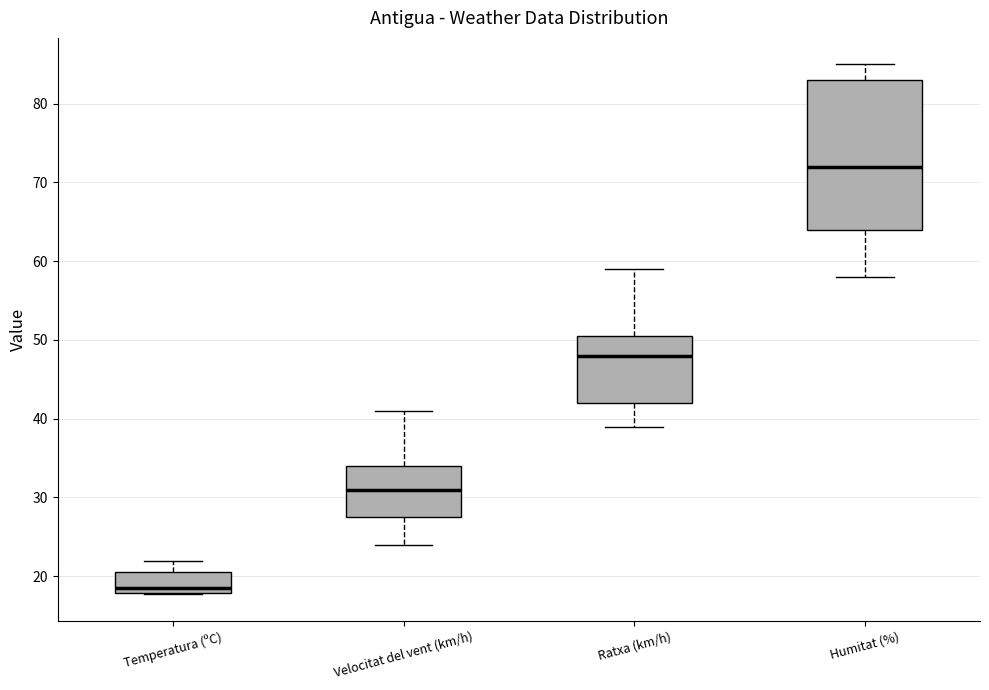

Reading left to right, read every box against the y-axis: the position of its median line, the range the box covers, and the ends of its whiskers. The values are not printed on the chart, so give them approximately, as read against the axis.

Temperatura (ºC): median 19, box 18 to 21, whiskers 18 to 22
Velocitat del vent (km/h): median 31, box 28 to 34, whiskers 24 to 41
Ratxa (km/h): median 48, box 42 to 51, whiskers 39 to 59
Humitat (%): median 72, box 64 to 83, whiskers 58 to 85